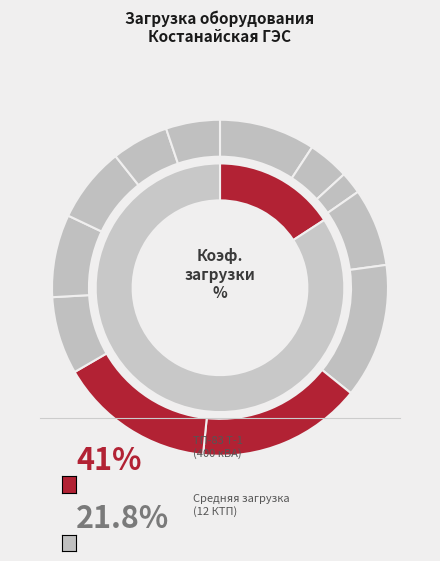

Does Т-2 account for over 50% of the chart?

No